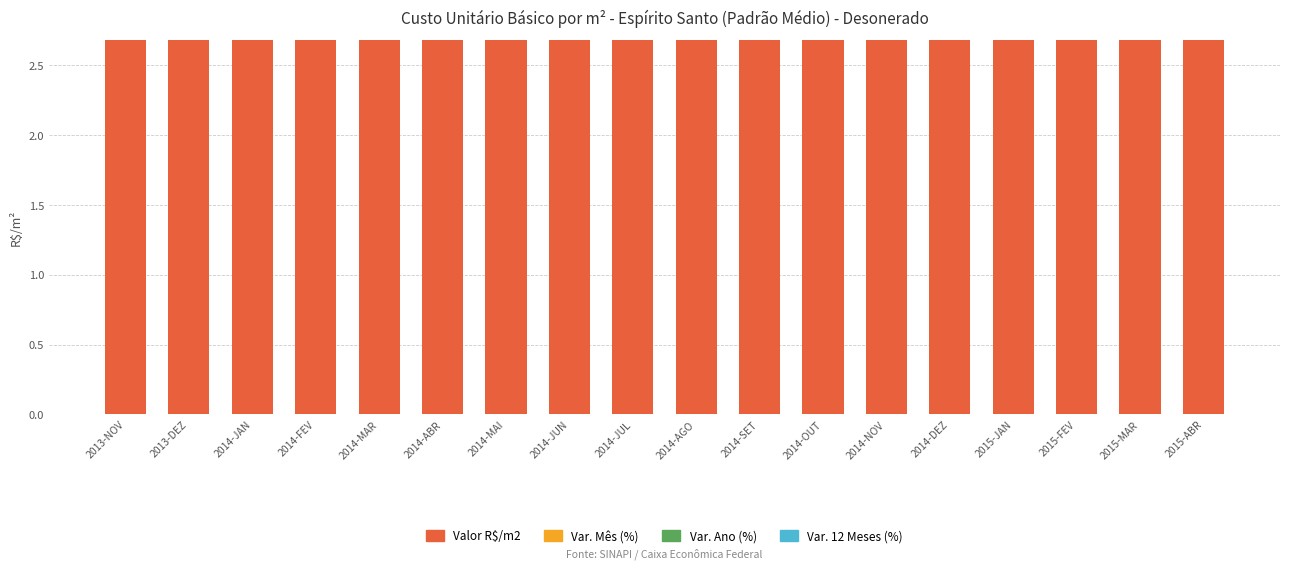

The value of Var. 12 Meses (%) at 2014-JAN is 0.0. True or false?

True